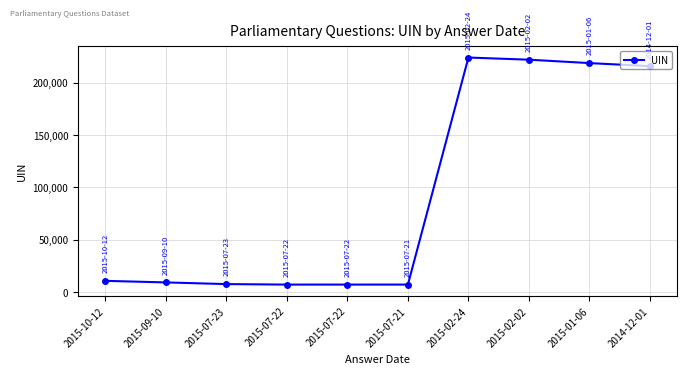

What is the minimum value shown in the chart?

7070